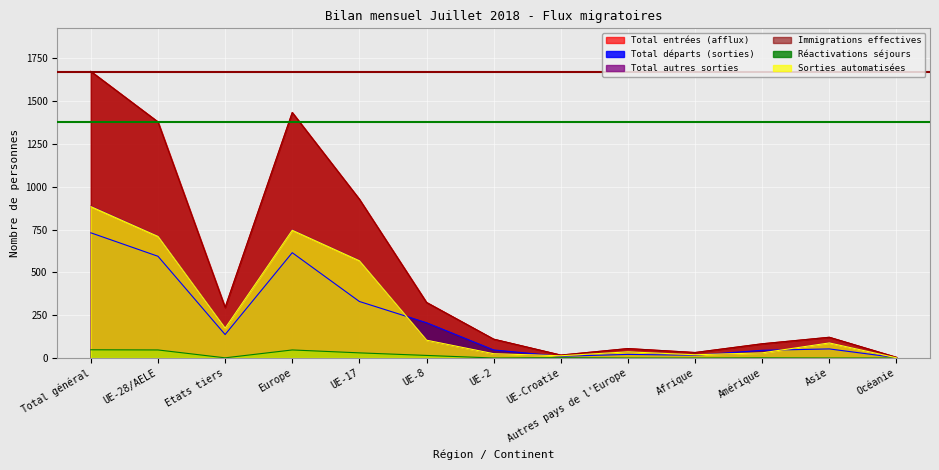

At UE-Croatie, list the series in order from smallest to largest.

Réactivations séjours, Total départs (sorties), Total autres sorties, Sorties automatisées, Total entrées (afflux), Immigrations effectives